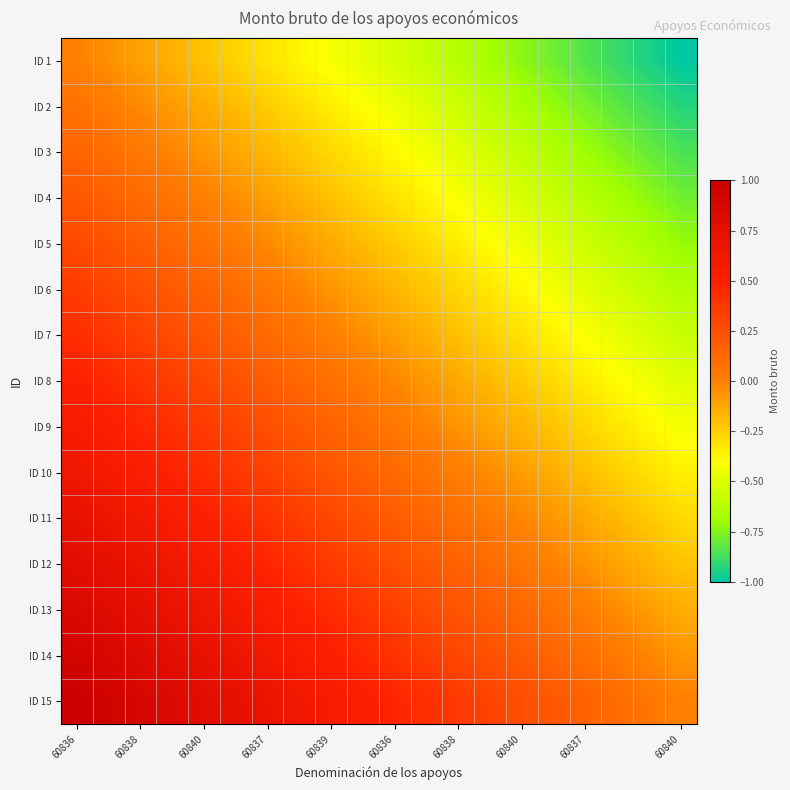

Reading left to right, extract all data points from this chart.

ID 1: 0.0	-0.1	-0.1	-0.2	-0.2	-0.3	-0.3	-0.4	-0.4	-0.5	-0.5	-0.6	-0.6	-0.7	-0.7	-0.8	-0.8	-0.9	-0.9	-1.0
ID 2: 0.1	0.0	-0.0	-0.1	-0.1	-0.2	-0.2	-0.3	-0.3	-0.4	-0.5	-0.5	-0.6	-0.6	-0.7	-0.7	-0.8	-0.8	-0.9	-0.9
ID 3: 0.1	0.1	0.0	-0.0	-0.1	-0.1	-0.2	-0.2	-0.3	-0.3	-0.4	-0.4	-0.5	-0.5	-0.6	-0.6	-0.7	-0.8	-0.8	-0.9
ID 4: 0.2	0.2	0.1	0.1	0.0	-0.0	-0.1	-0.2	-0.2	-0.3	-0.3	-0.4	-0.4	-0.5	-0.5	-0.6	-0.6	-0.7	-0.7	-0.8
ID 5: 0.3	0.2	0.2	0.1	0.1	0.0	-0.0	-0.1	-0.1	-0.2	-0.2	-0.3	-0.3	-0.4	-0.5	-0.5	-0.6	-0.6	-0.7	-0.7
ID 6: 0.4	0.3	0.3	0.2	0.1	0.1	0.0	-0.0	-0.1	-0.1	-0.2	-0.2	-0.3	-0.3	-0.4	-0.4	-0.5	-0.5	-0.6	-0.6
ID 7: 0.4	0.4	0.3	0.3	0.2	0.2	0.1	0.1	0.0	-0.0	-0.1	-0.2	-0.2	-0.3	-0.3	-0.4	-0.4	-0.5	-0.5	-0.6
ID 8: 0.5	0.4	0.4	0.3	0.3	0.2	0.2	0.1	0.1	0.0	-0.0	-0.1	-0.1	-0.2	-0.2	-0.3	-0.3	-0.4	-0.4	-0.5
ID 9: 0.6	0.5	0.5	0.4	0.4	0.3	0.3	0.2	0.2	0.1	0.0	-0.0	-0.1	-0.1	-0.2	-0.2	-0.3	-0.3	-0.4	-0.4
ID 10: 0.6	0.6	0.5	0.5	0.4	0.4	0.3	0.3	0.2	0.2	0.1	0.1	0.0	-0.0	-0.1	-0.1	-0.2	-0.3	-0.3	-0.4
ID 11: 0.7	0.7	0.6	0.6	0.5	0.5	0.4	0.3	0.3	0.2	0.2	0.1	0.1	0.0	-0.0	-0.1	-0.1	-0.2	-0.2	-0.3
ID 12: 0.8	0.7	0.7	0.6	0.6	0.5	0.5	0.4	0.4	0.3	0.3	0.2	0.2	0.1	0.0	-0.0	-0.1	-0.1	-0.2	-0.2
ID 13: 0.9	0.8	0.8	0.7	0.6	0.6	0.5	0.5	0.4	0.4	0.3	0.3	0.2	0.2	0.1	0.1	0.0	-0.0	-0.1	-0.1
ID 14: 0.9	0.9	0.8	0.8	0.7	0.7	0.6	0.6	0.5	0.5	0.4	0.3	0.3	0.2	0.2	0.1	0.1	0.0	-0.0	-0.1
ID 15: 1.0	0.9	0.9	0.8	0.8	0.7	0.7	0.6	0.6	0.5	0.5	0.4	0.4	0.3	0.3	0.2	0.2	0.1	0.1	0.0